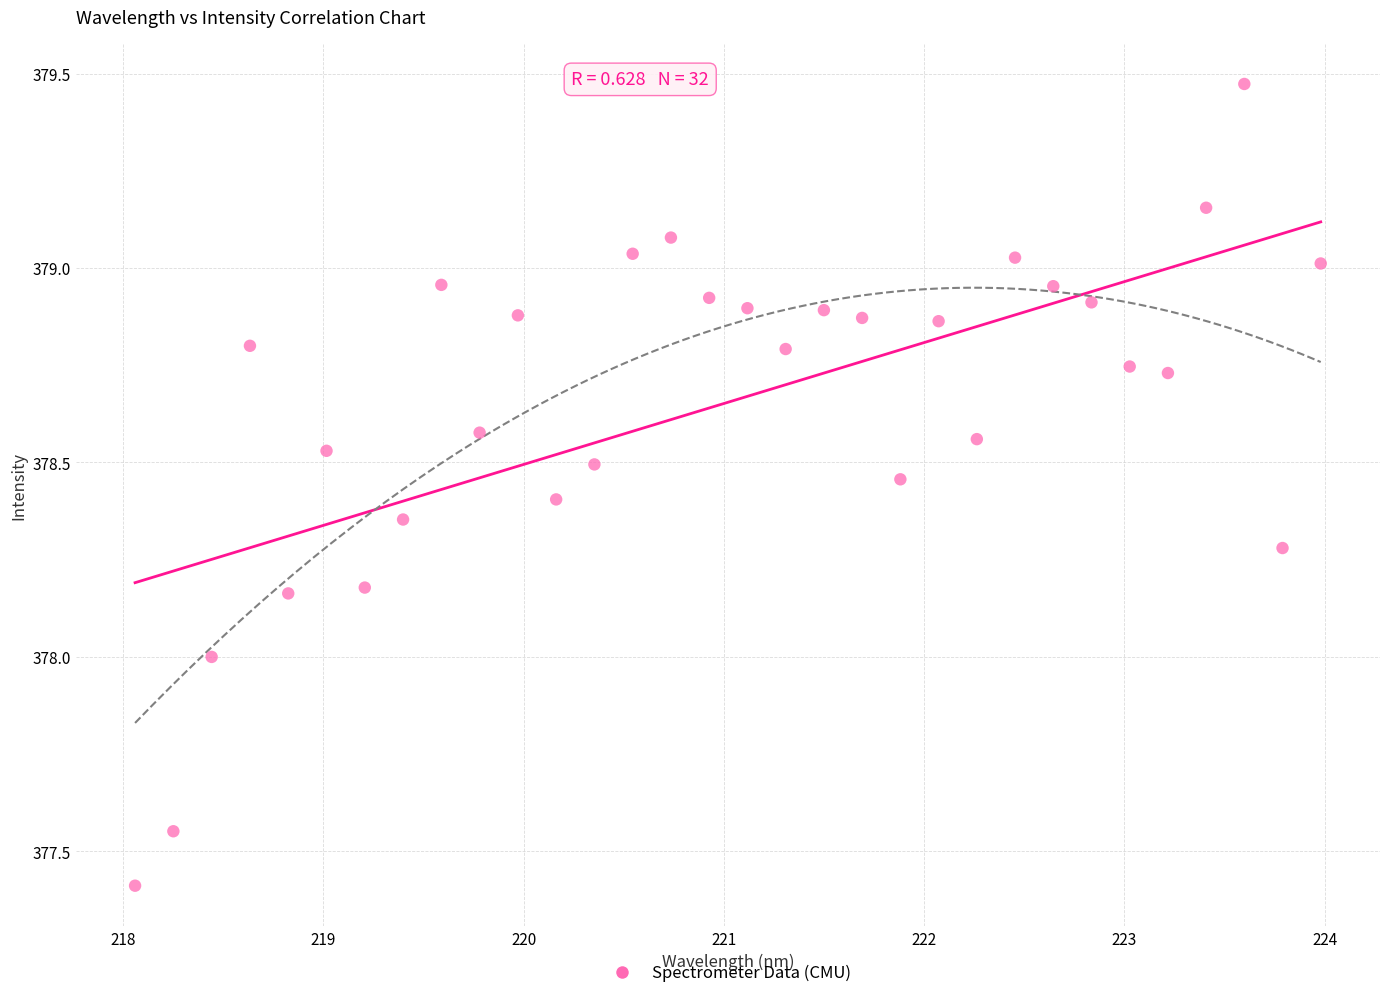

What is the range of Y values (max minus min)?

2.1